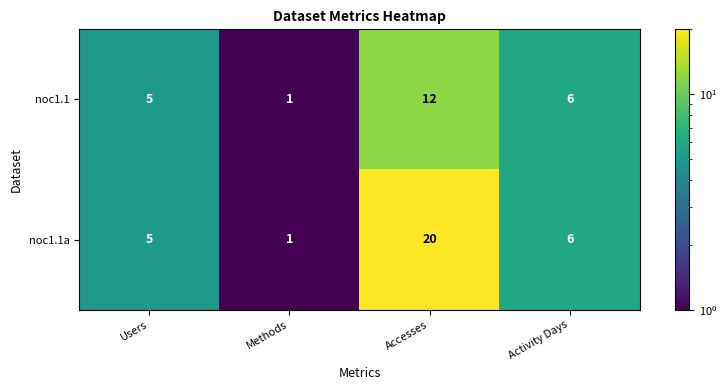

Reading left to right, what are all the values shown in this chart?

noc1.1: 5	1	12	6
noc1.1a: 5	1	20	6